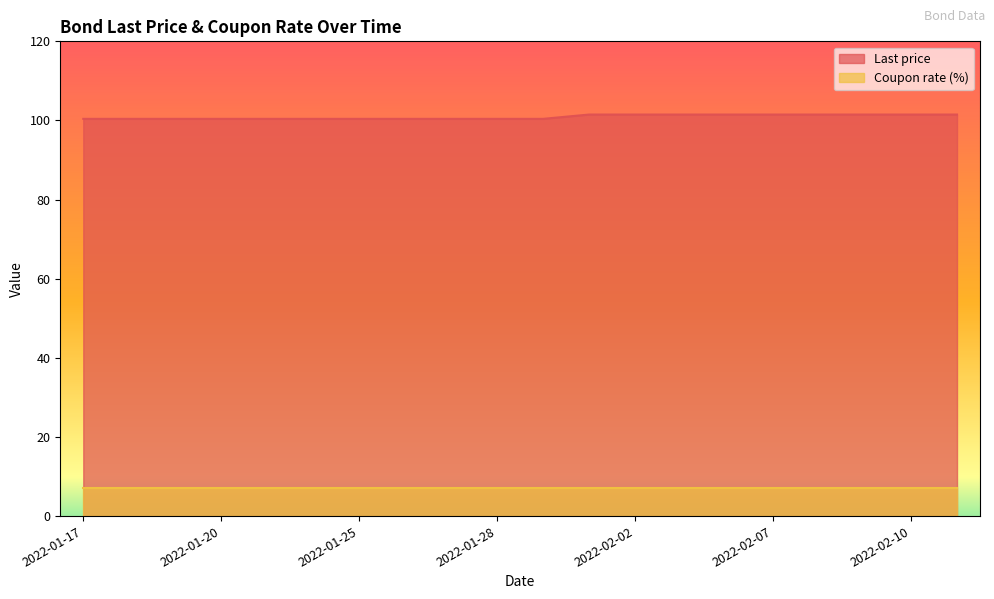

How many lines are shown in the chart?

2